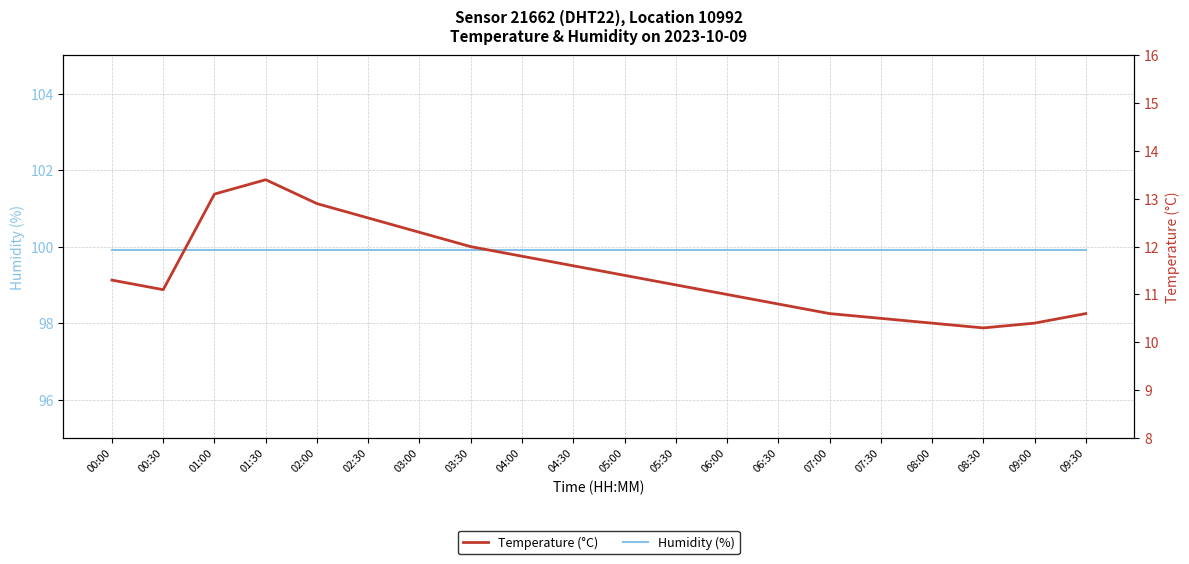

True or false: Temperature (°C) has more than 0 points higher than both neighbors.

True